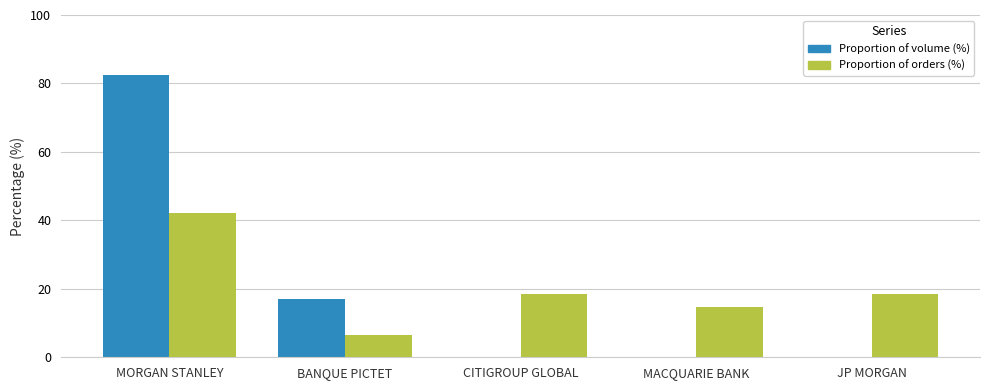

The value of Proportion of orders (%) at BANQUE PICTET is 6.4. True or false?

True